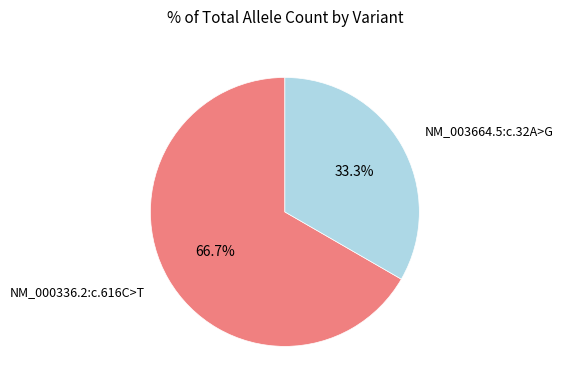

Between NM_000336.2:c.616C>T and NM_003664.5:c.32A>G, which is larger?

NM_000336.2:c.616C>T